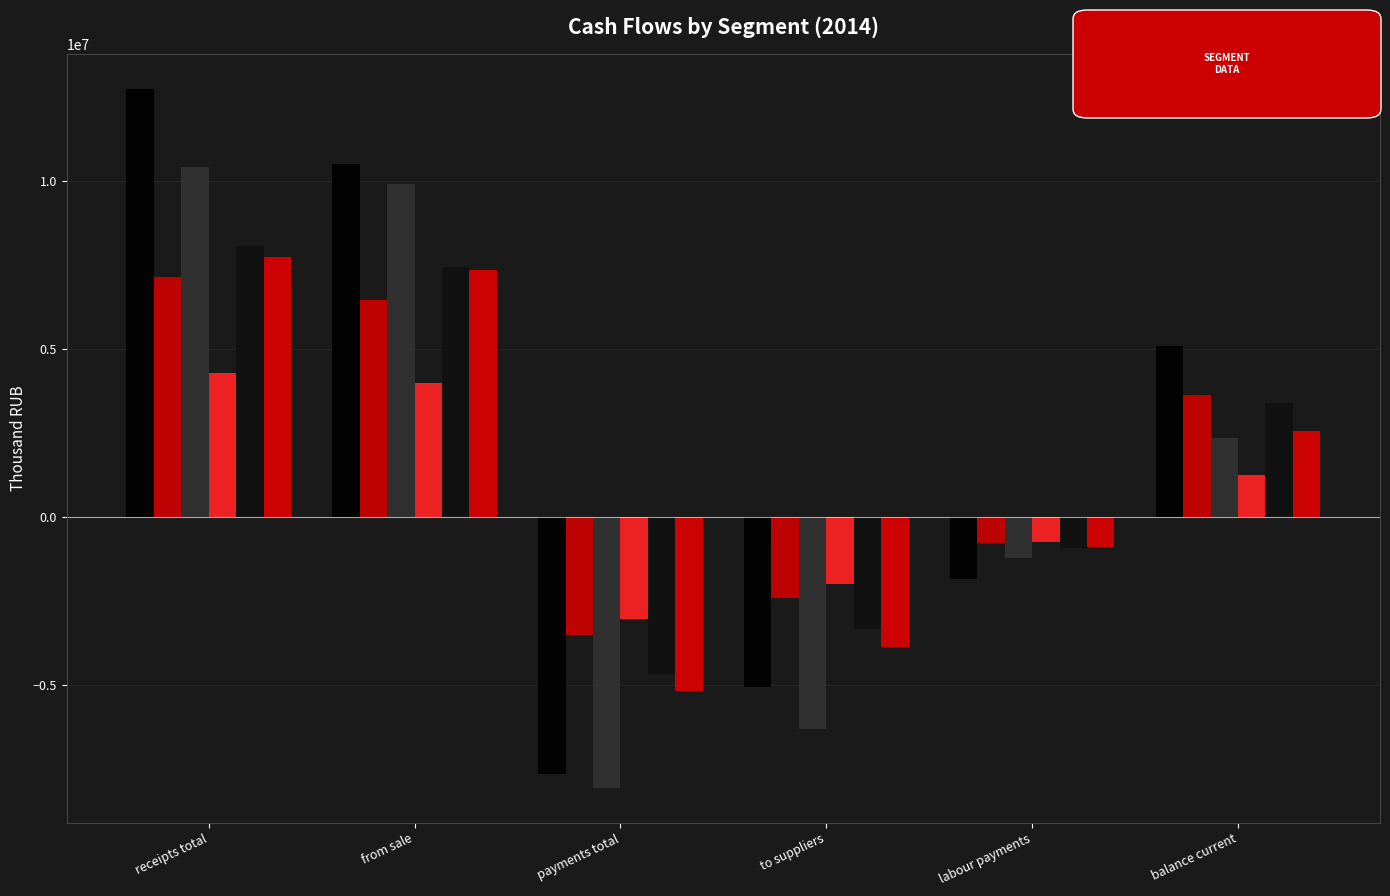

Which has a higher value, balance current or from sale?

from sale